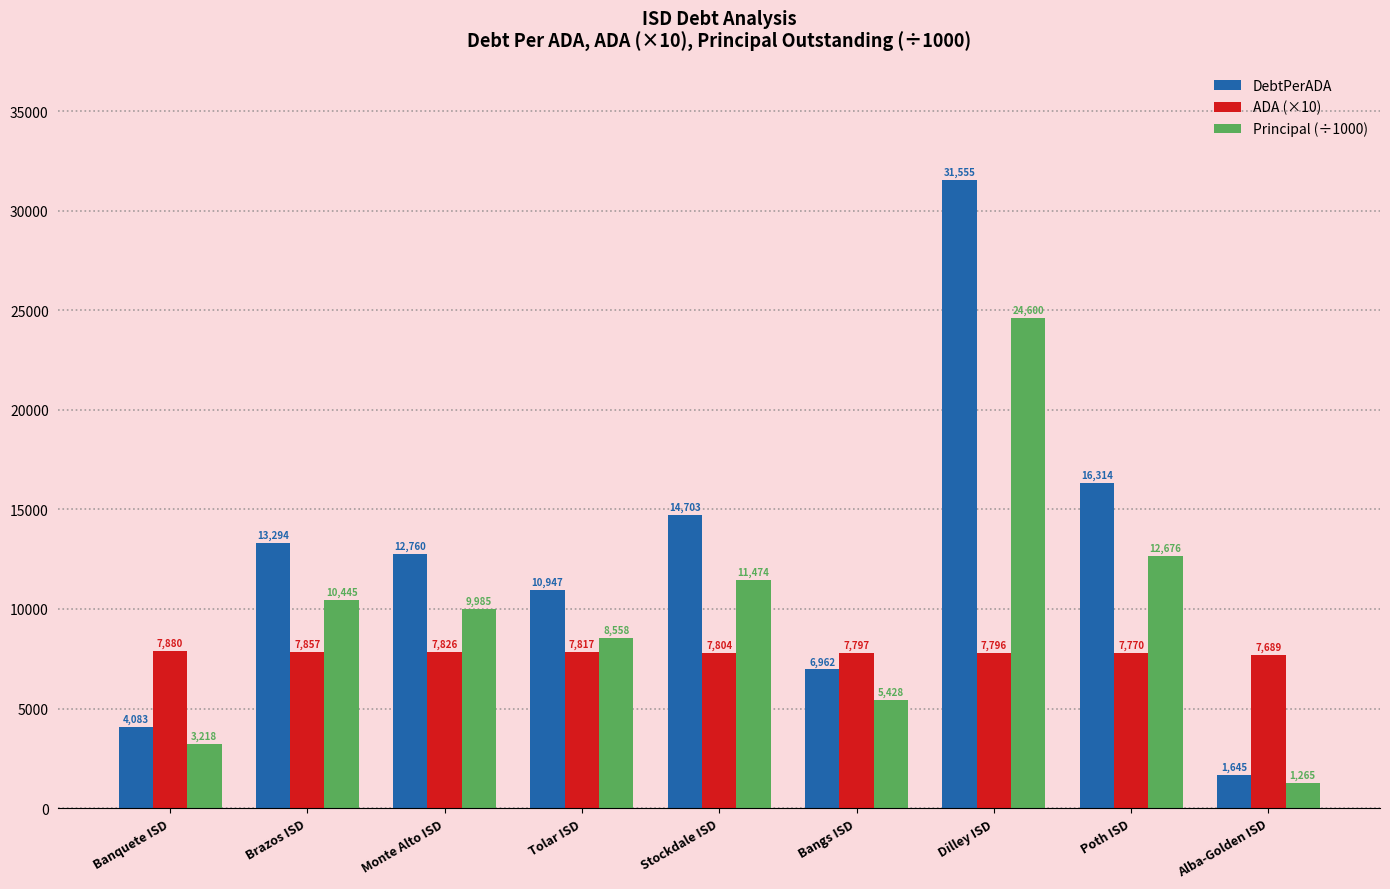

What is the sum of the DebtPerADA values at Banquete ISD and Brazos ISD?

17377.9